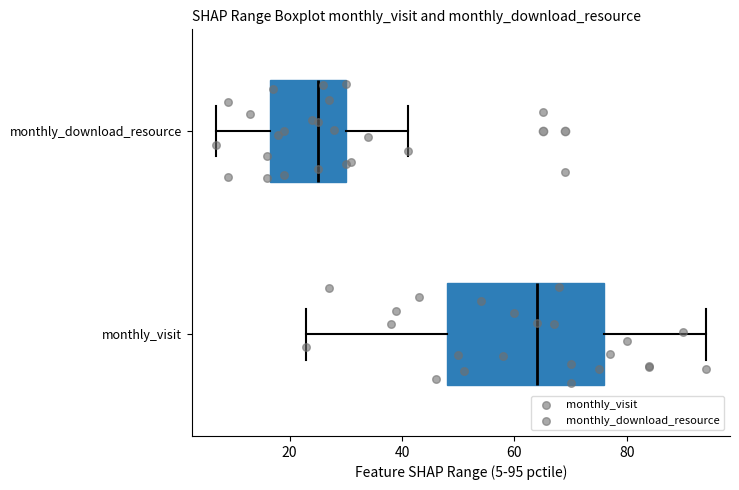

Which box's median line is the furthest to the right?

monthly_visit